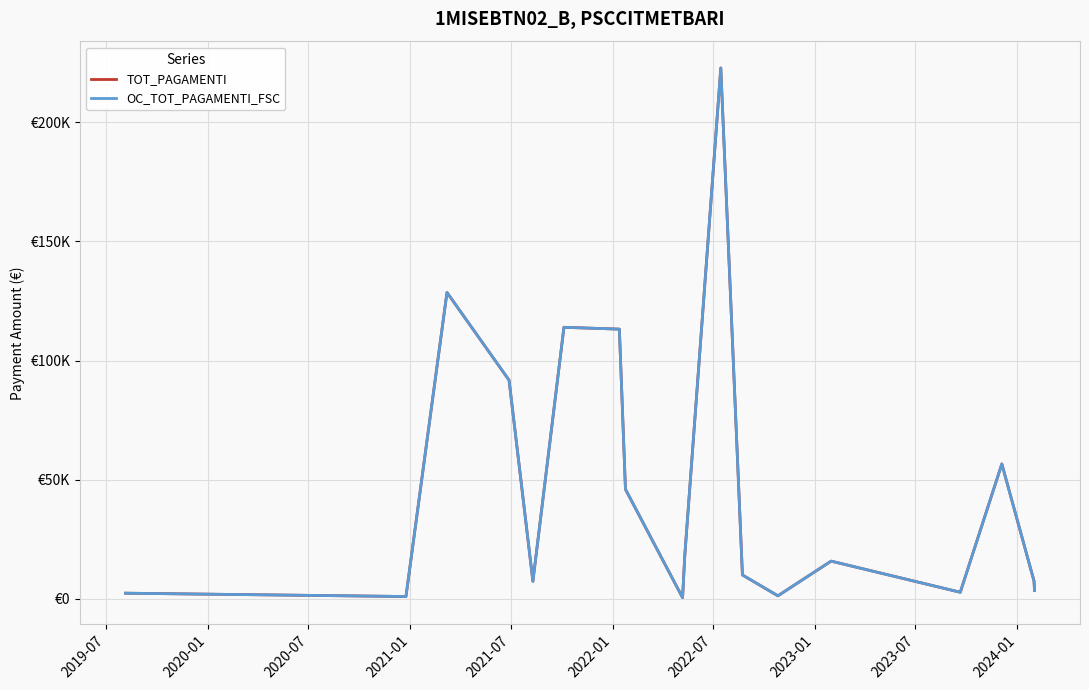

What is the label of the 12th point from the right?

2022-07